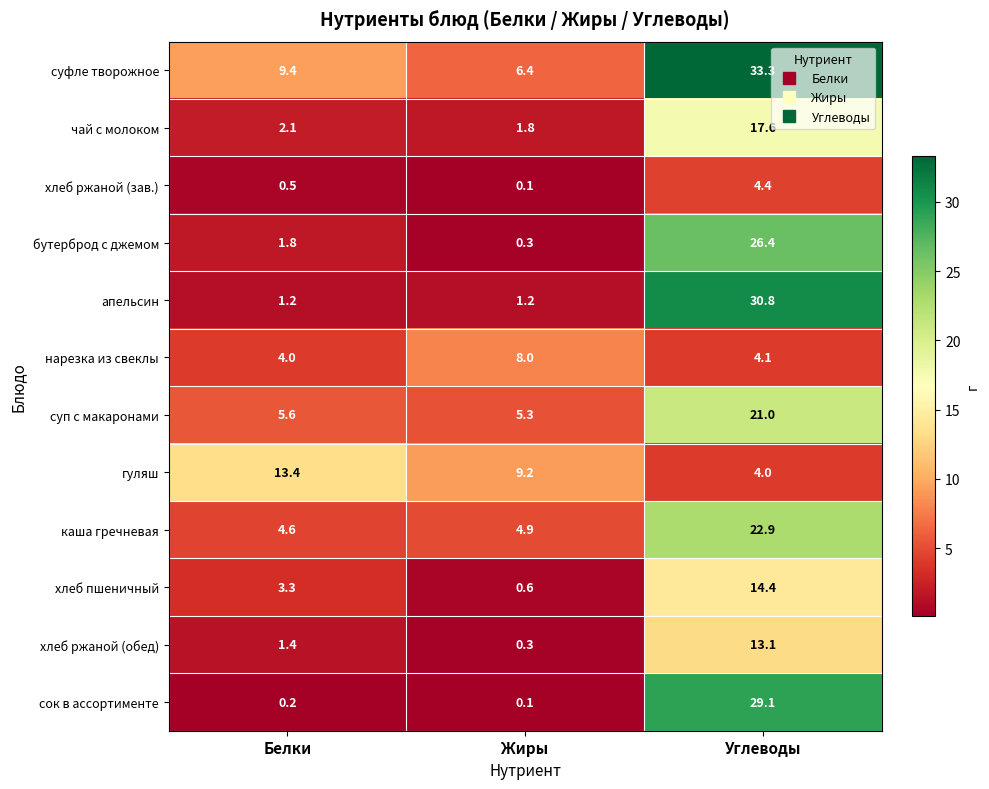

What is the total value across all series at Жиры?

38.2